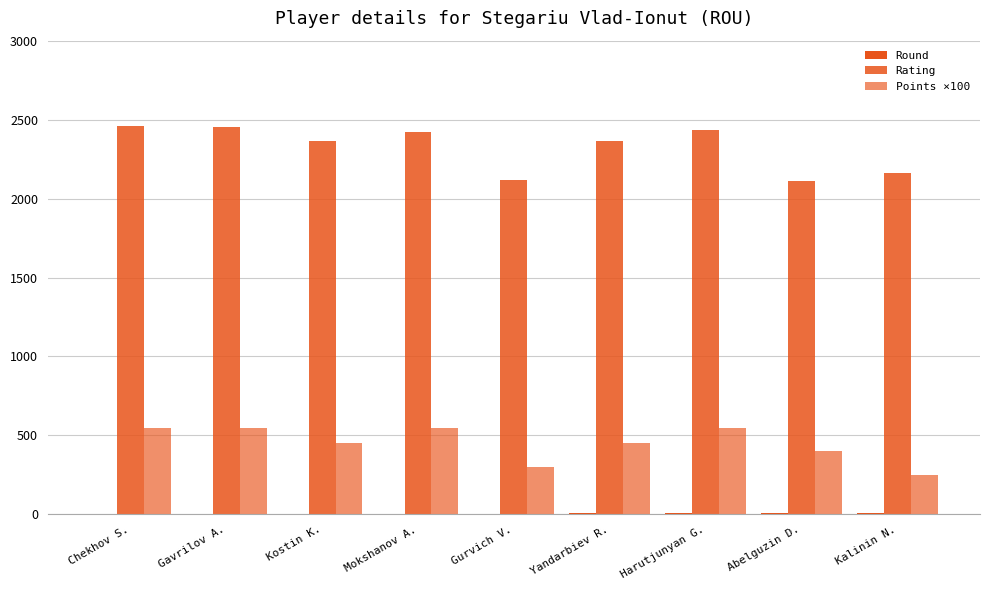

What is the approximate value of Round at Abelguzin D.?

8